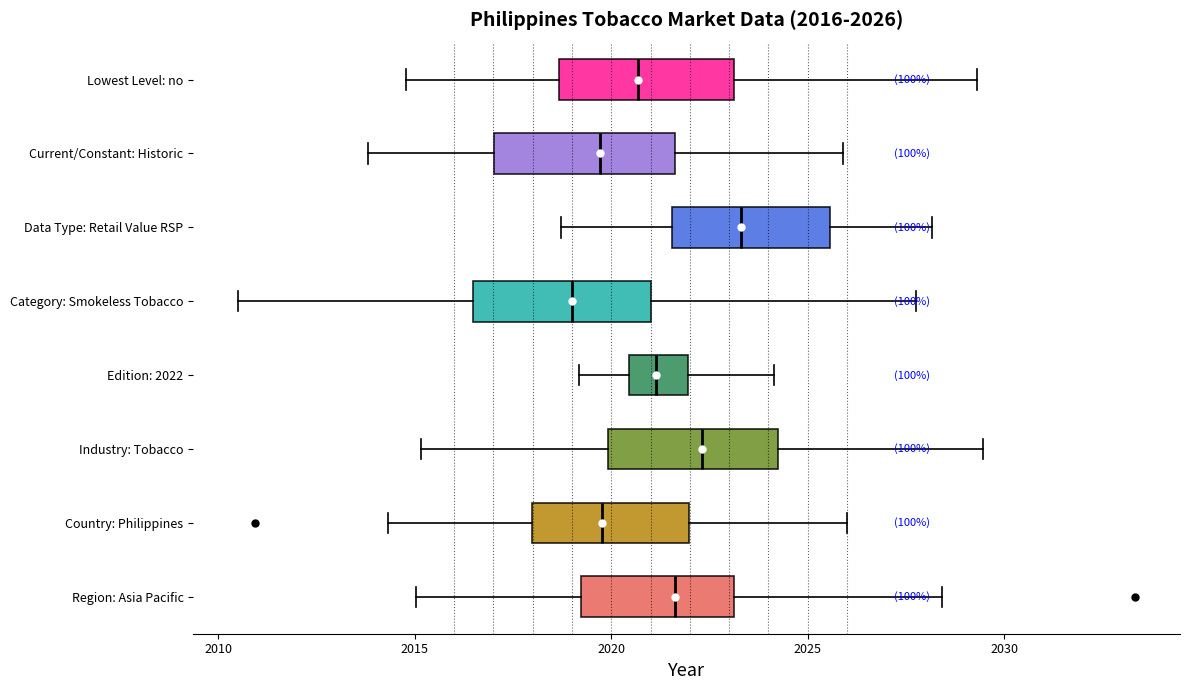

Which box's median line is the furthest to the right?

Data Type: Retail Value RSP